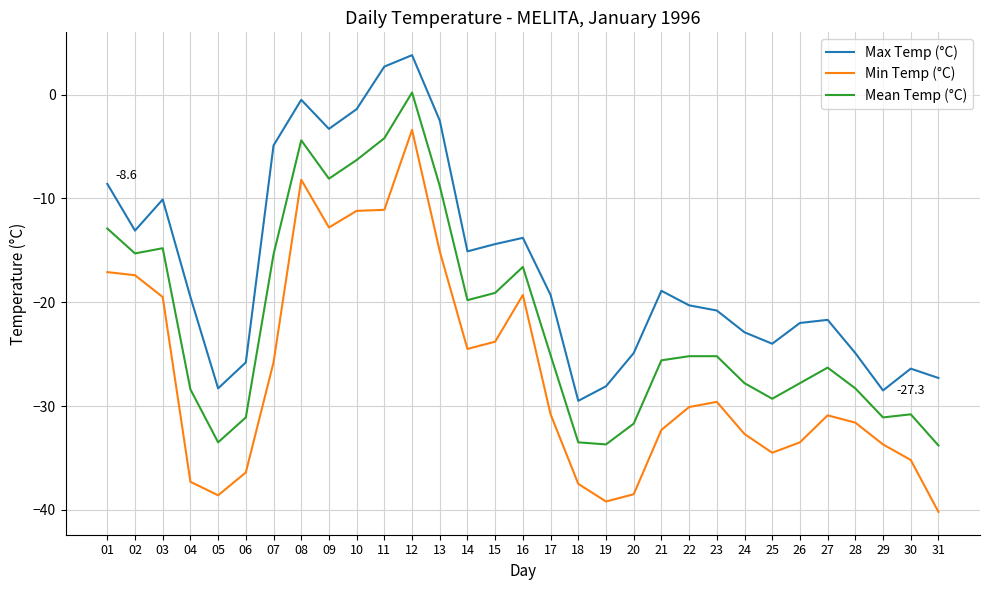

Which series has the largest total across all categories?

Max Temp (°C)